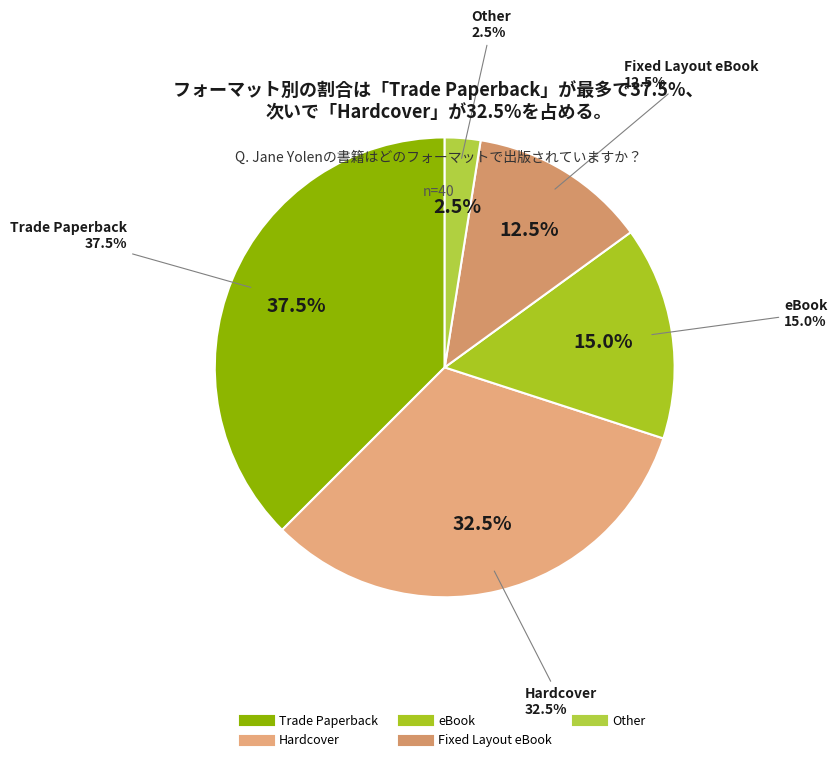

Is Hardcover the majority of the pie?

No